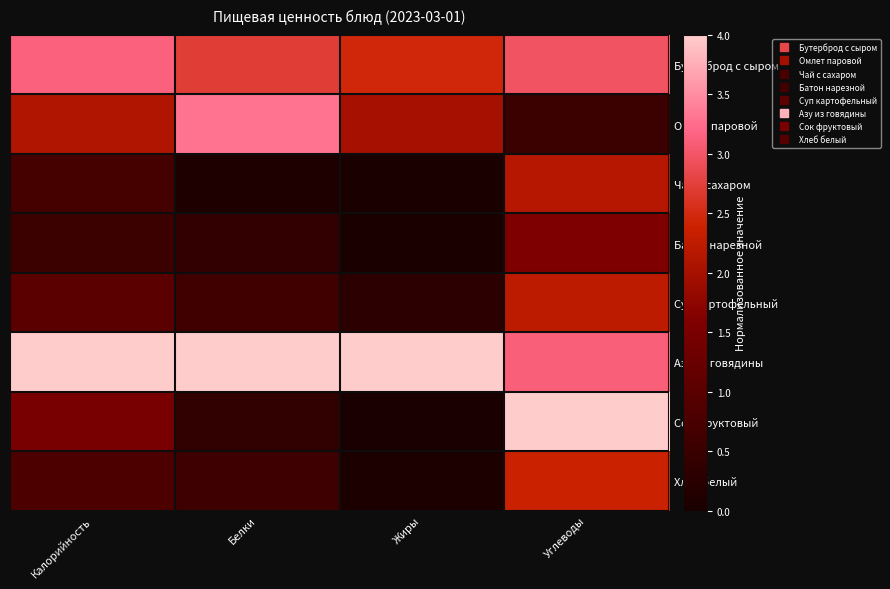

What is the spread (max minus min) of values at Белки?

3.9